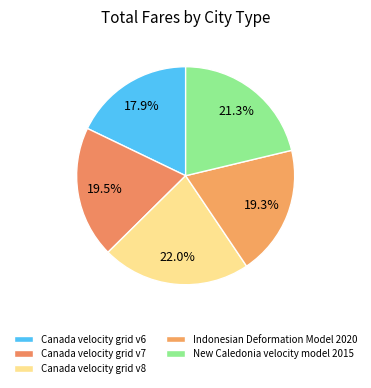

Which category has the biggest portion of the pie?

Canada velocity grid v8